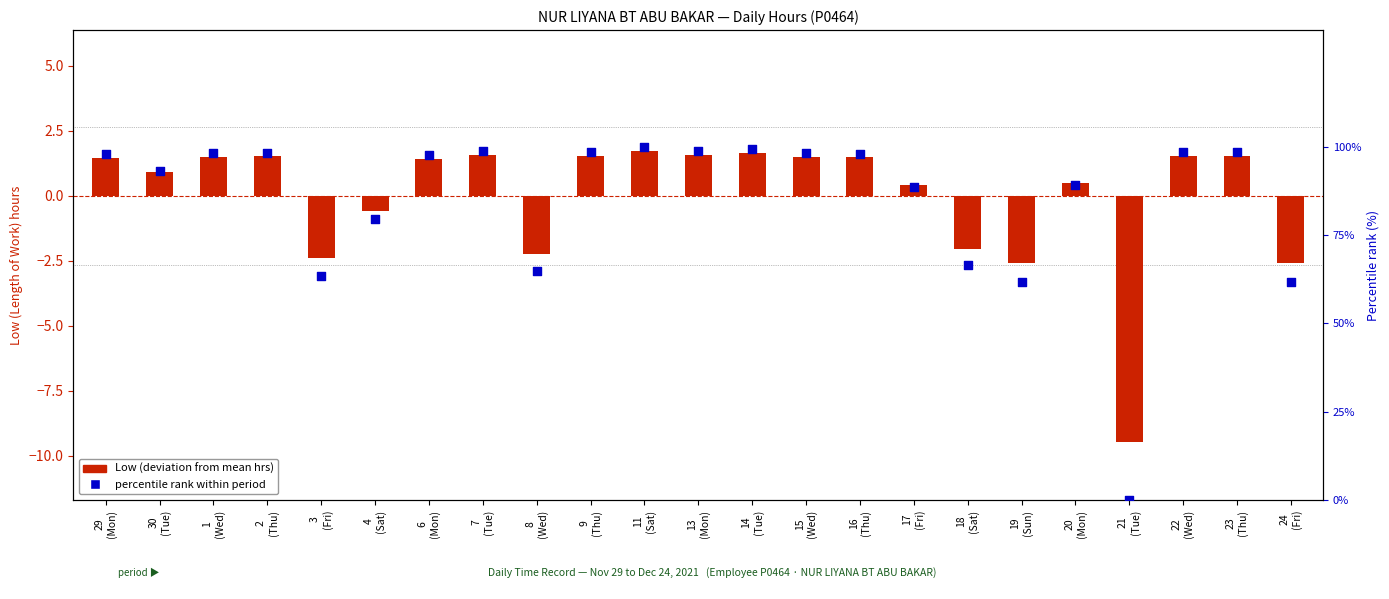

Which series contains the lowest Y value?

Low (deviation from mean)